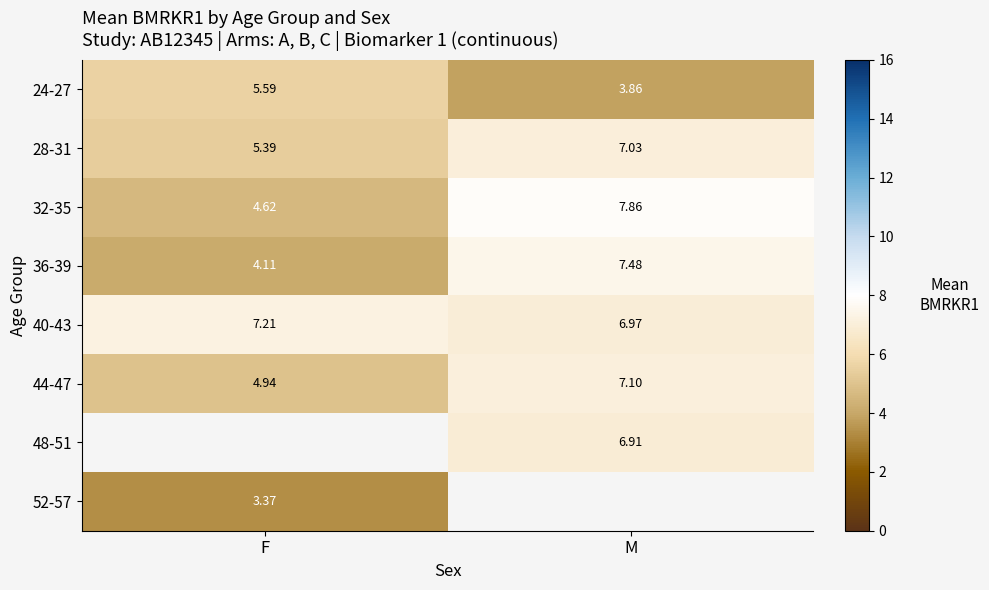

List the labels in order of 44-47 value, largest first.

M, F